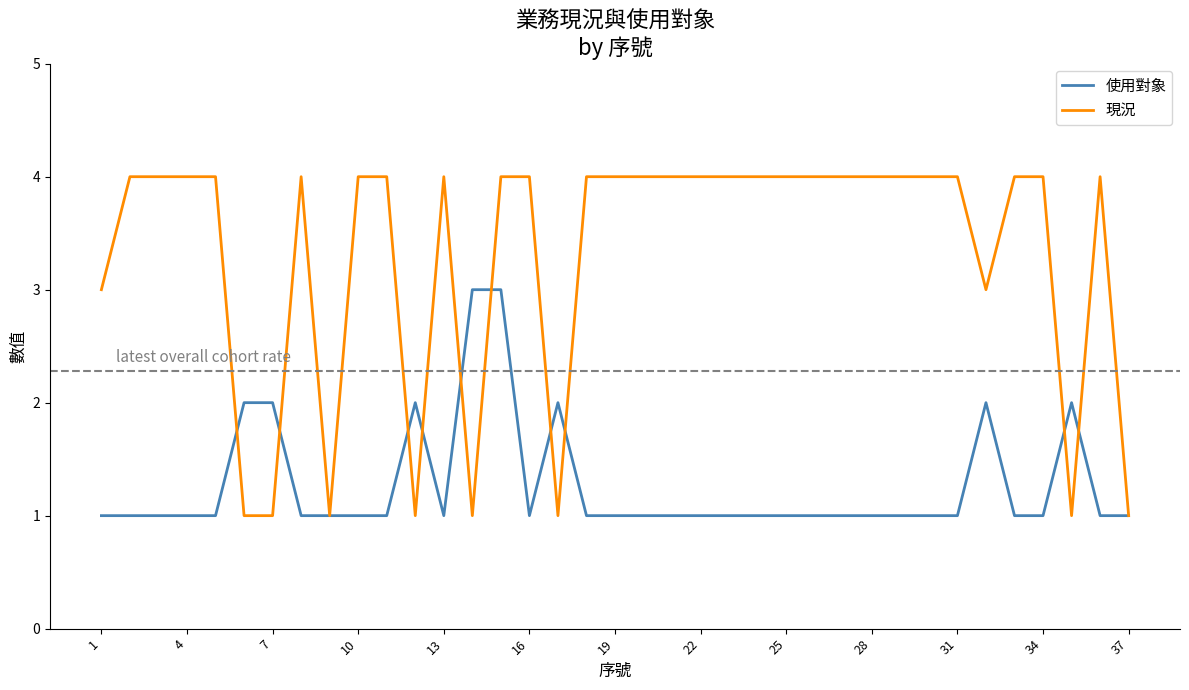

What is the maximum value shown in the chart?

4